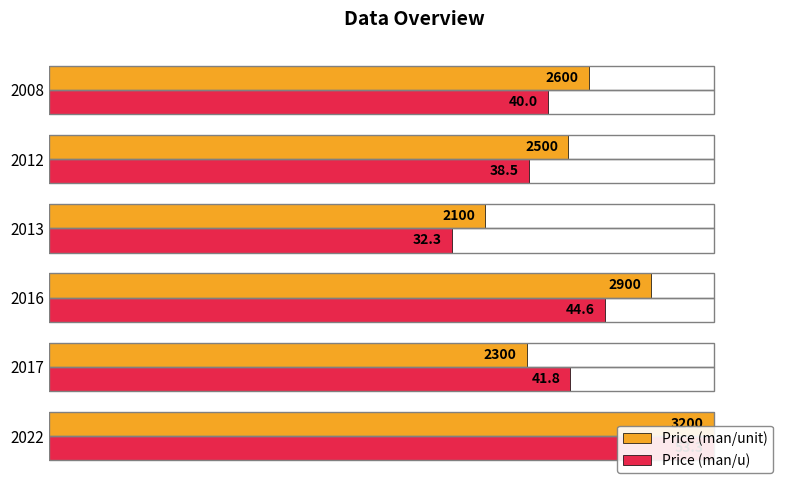

Reading left to right, extract all data points from this chart.

Price (man/unit): 100.0	71.9	90.6	65.6	78.1	81.2
Price (man/u): 100.0	78.4	83.7	60.6	72.2	75.0